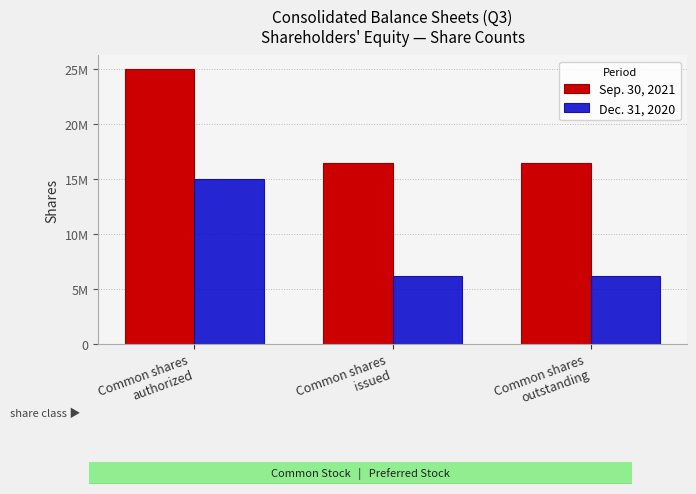

What value does the Sep. 30, 2021 series have at Common shares
outstanding, to the nearest 10?

16442810